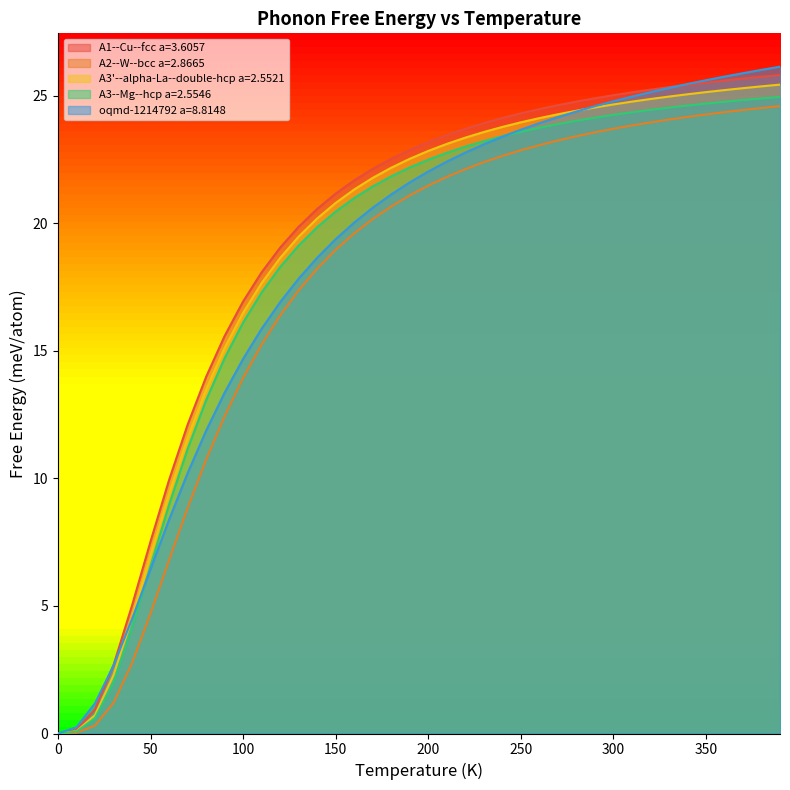

What is the value of the A1--Cu--fcc a=3.6057 point at the 8th from the left?

12.1